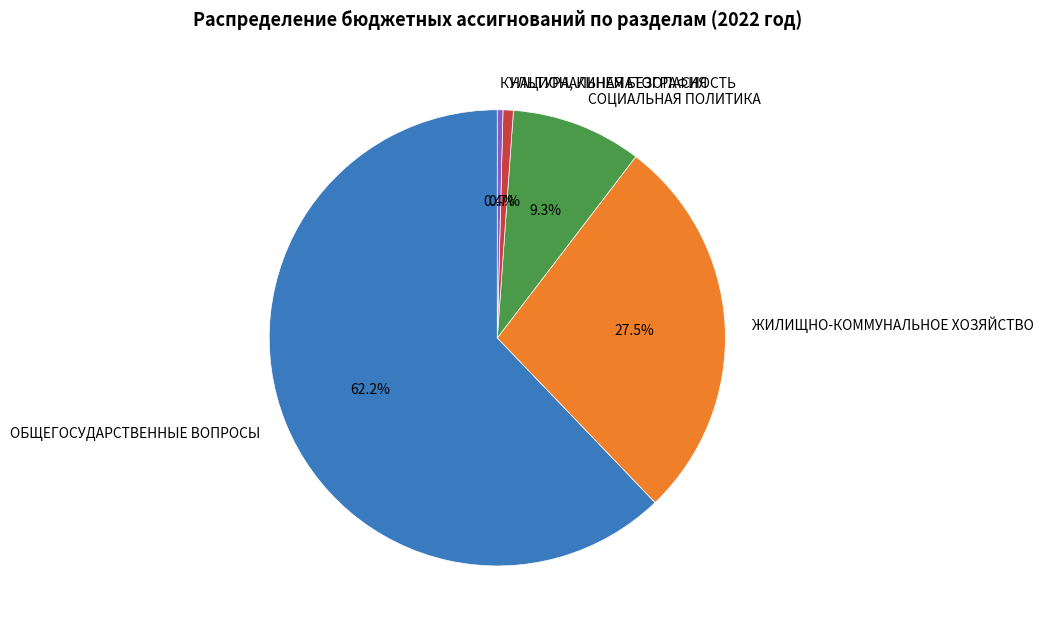

Approximately how many times larger is the value at СОЦИАЛЬНАЯ ПОЛИТИКА compared to ЖИЛИЩНО-КОММУНАЛЬНОЕ ХОЗЯЙСТВО?

0.3